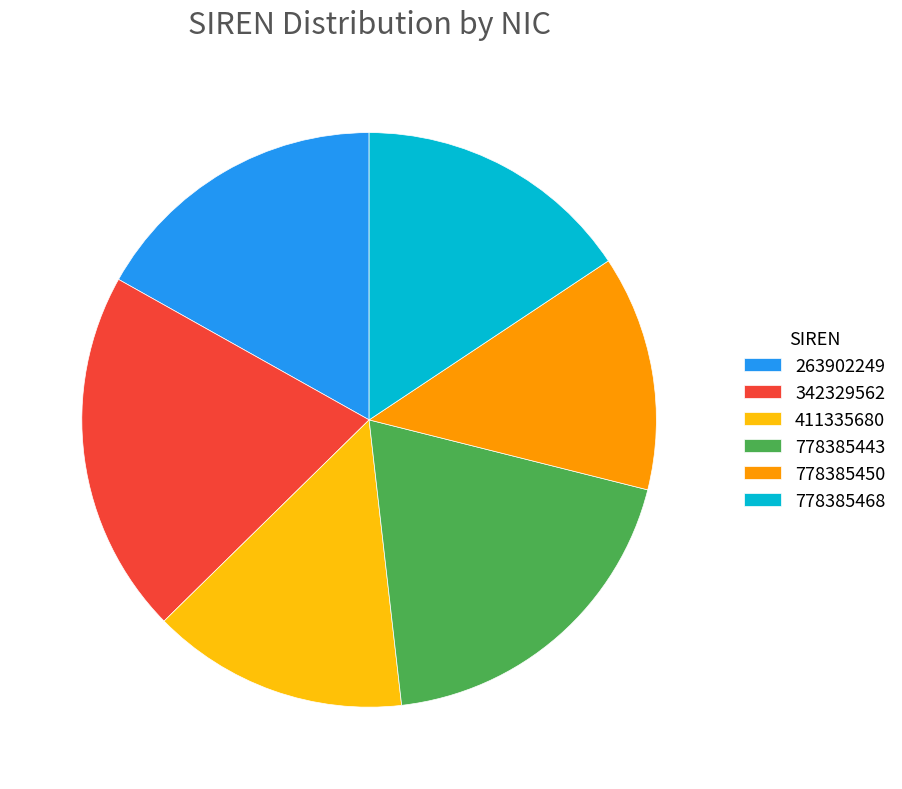

Is it true that 778385450 is 13% of the pie?

True